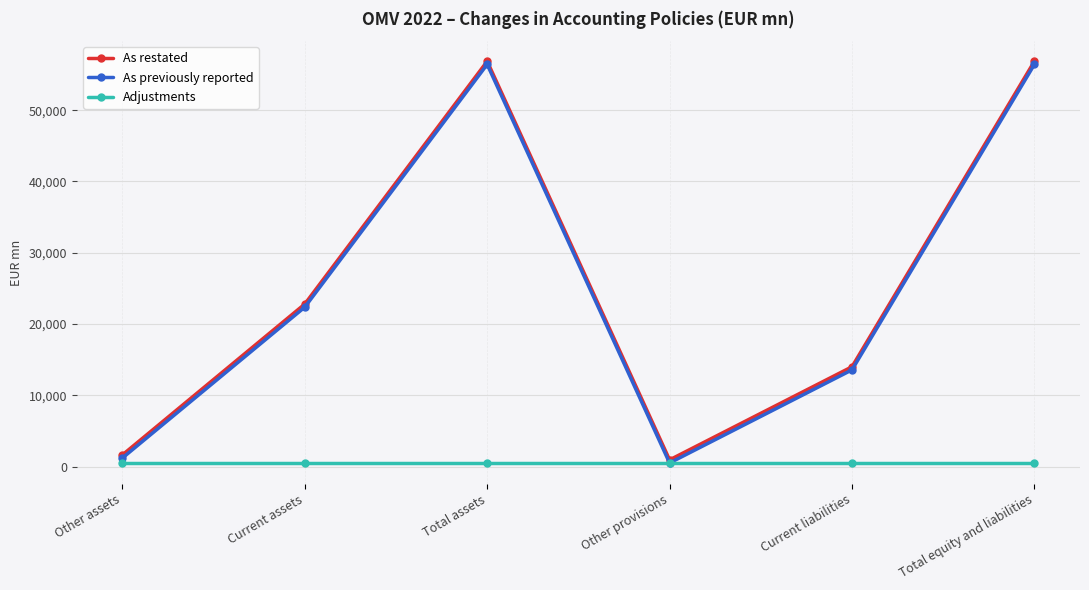

What is the label of the 2nd point from the right?

Current liabilities